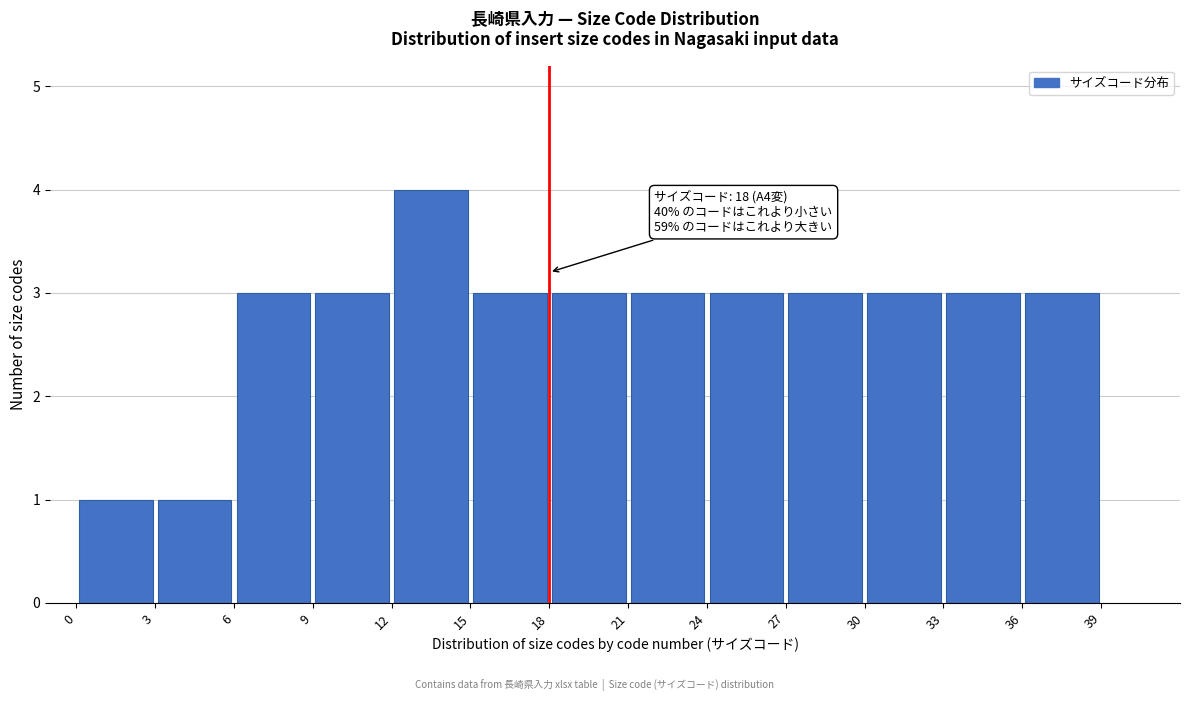

Over which range of the x-axis is the bar tallest?

12 to 15